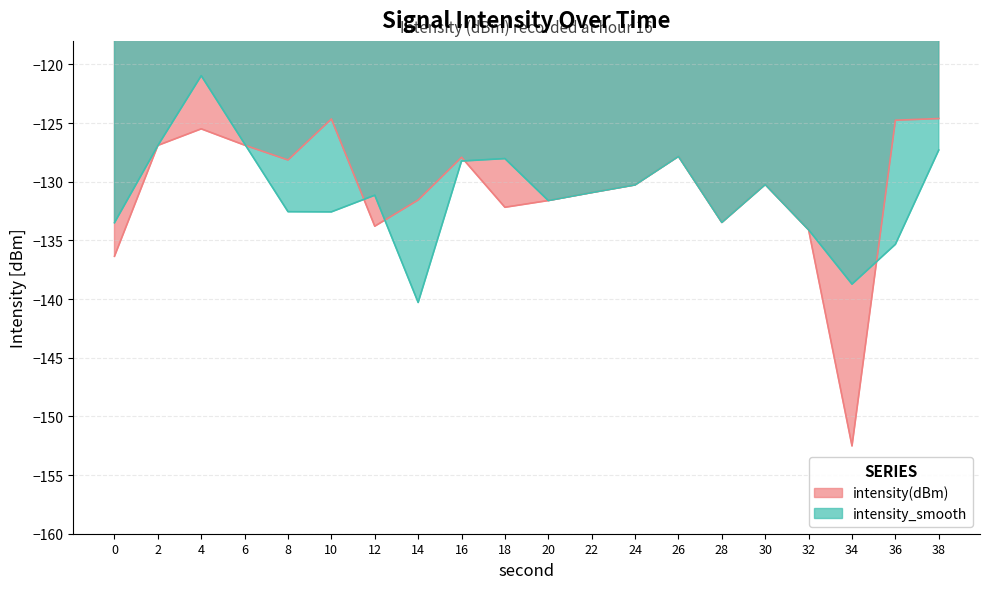

Reading left to right, extract all data points from this chart.

intensity(dBm): -136.4	-126.9	-125.5	-126.9	-128.1	-124.7	-133.8	-131.6	-127.9	-132.2	-131.6	-130.9	-130.3	-127.8	-133.5	-130.2	-134.1	-152.5	-124.8	-124.6
intensity_smooth: -133.5	-126.9	-121.0	-126.8	-132.6	-132.6	-131.2	-140.3	-128.2	-128.0	-131.6	-130.9	-130.3	-127.8	-133.5	-130.2	-134.1	-138.7	-135.3	-127.3